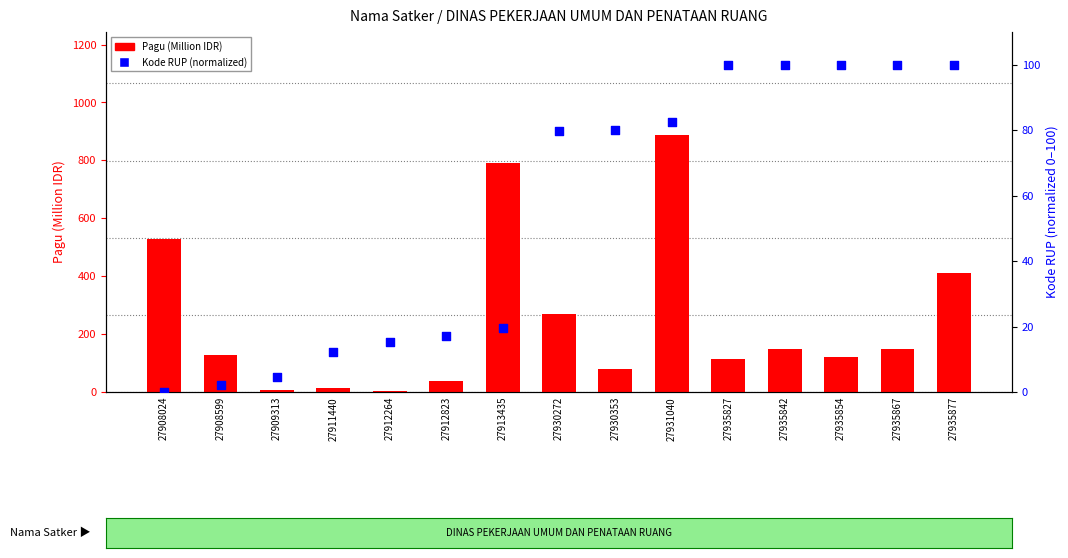

Which series has the largest total across all categories?

Pagu (Million IDR)